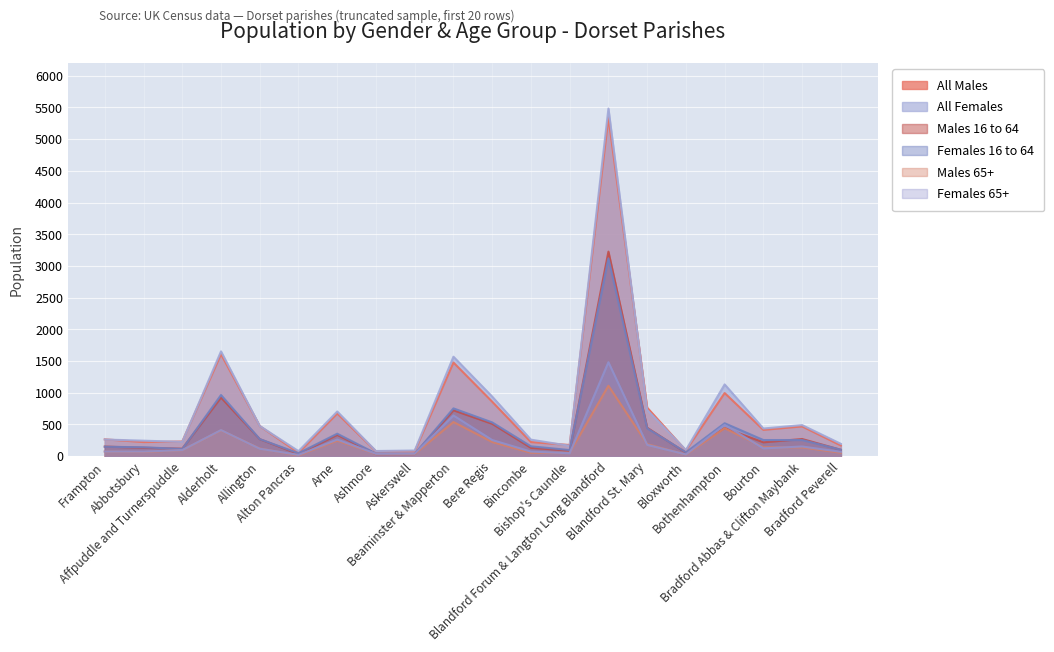

At Bourton, list the series in order from smallest to largest.

Females 65+, Males 65+, Males 16 to 64, Females 16 to 64, All Males, All Females